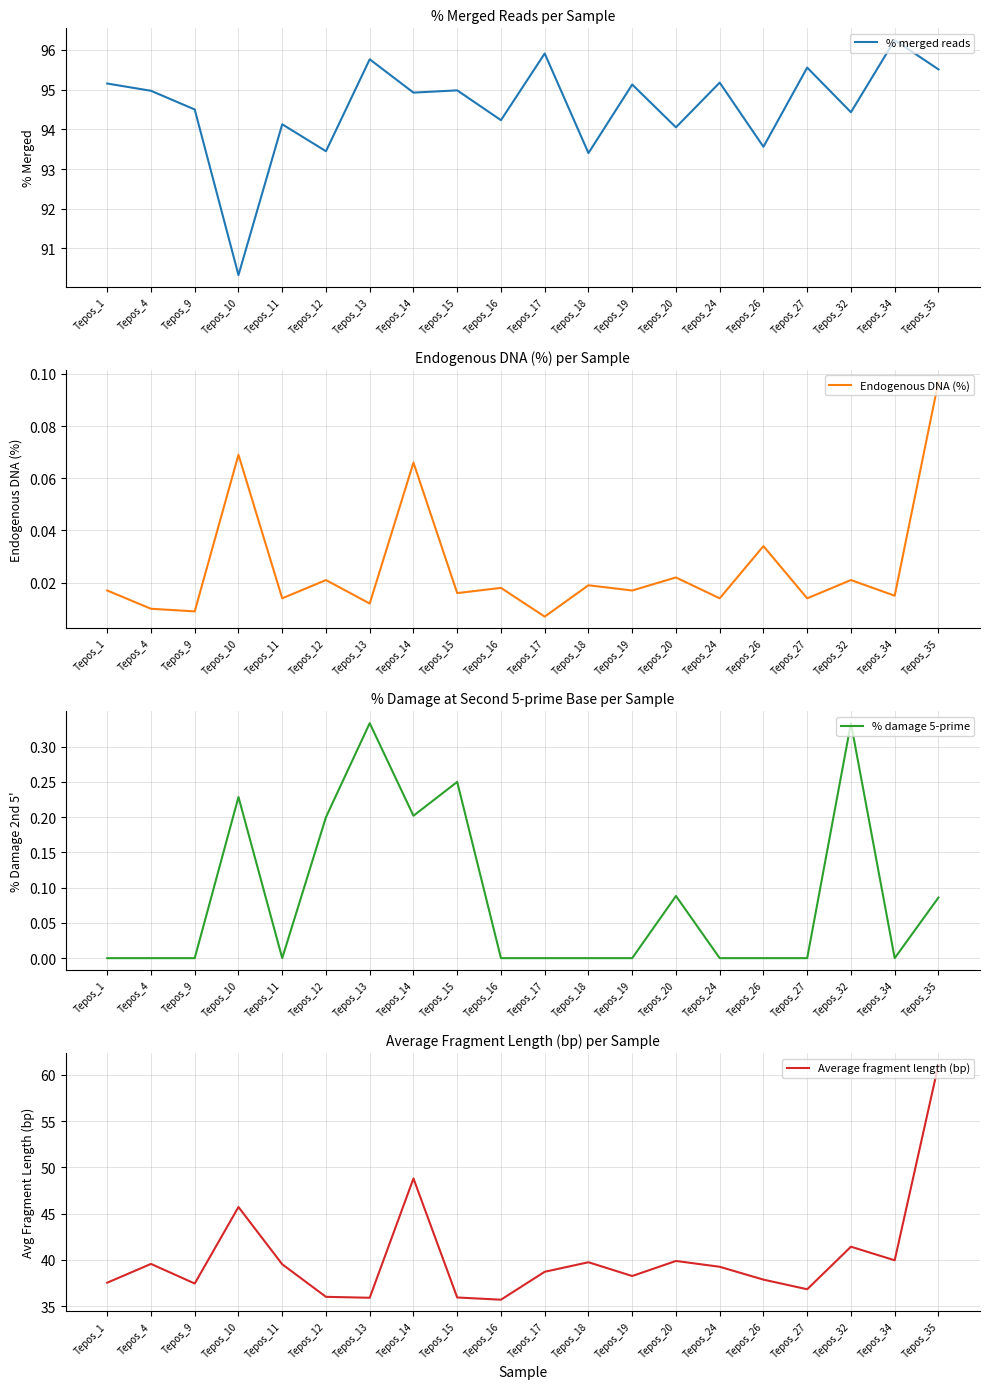

How many series are shown in this chart?

4